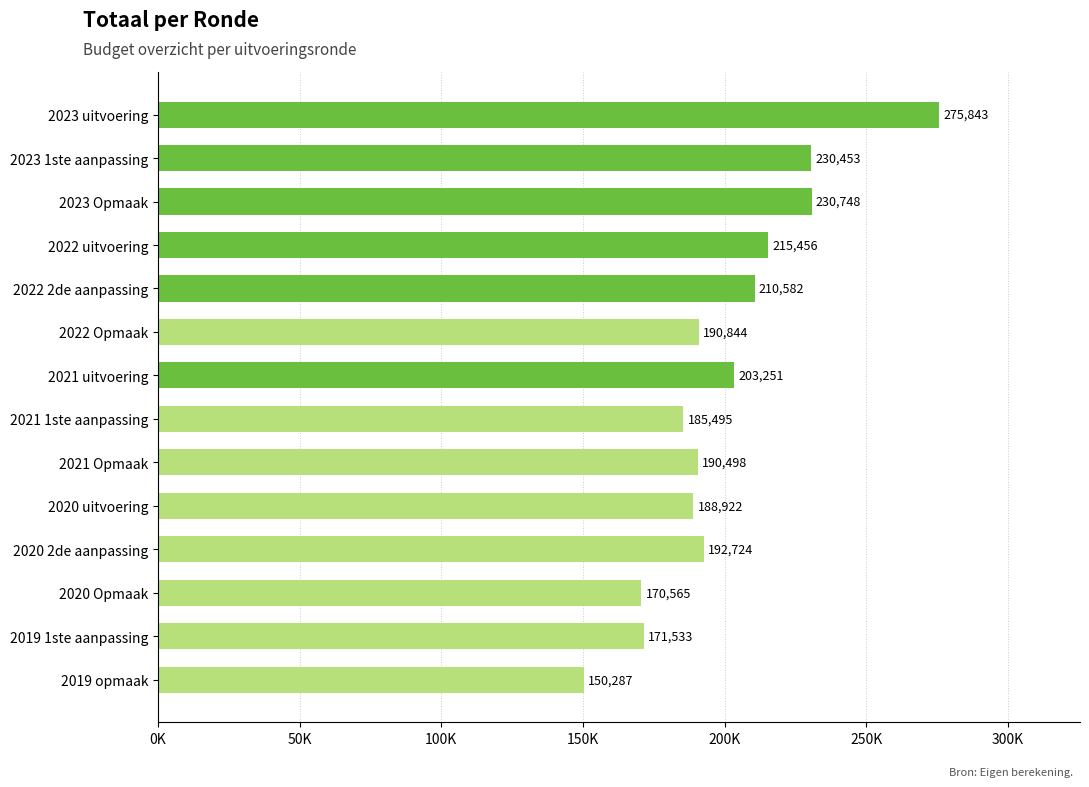

Are the bars horizontal?

Yes